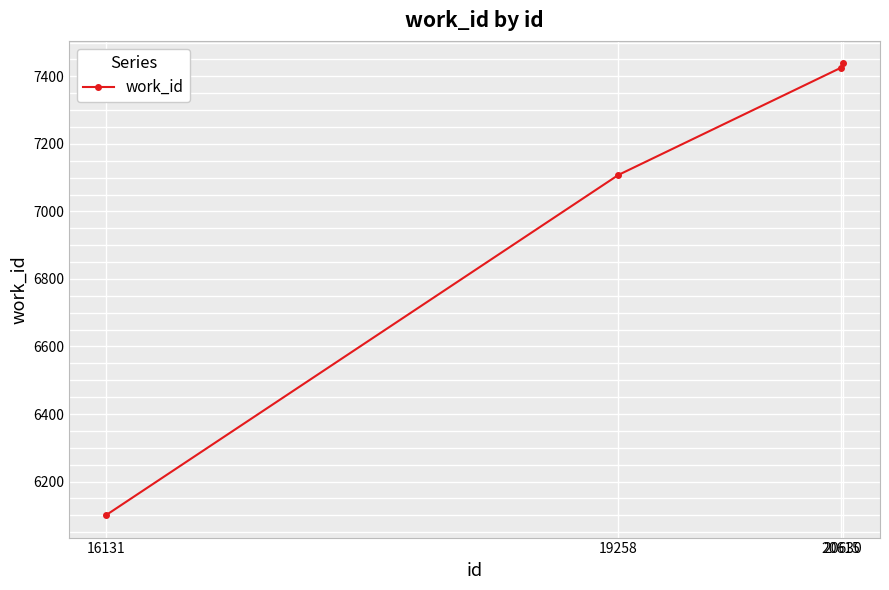

What is the minimum value shown in the chart?

6101